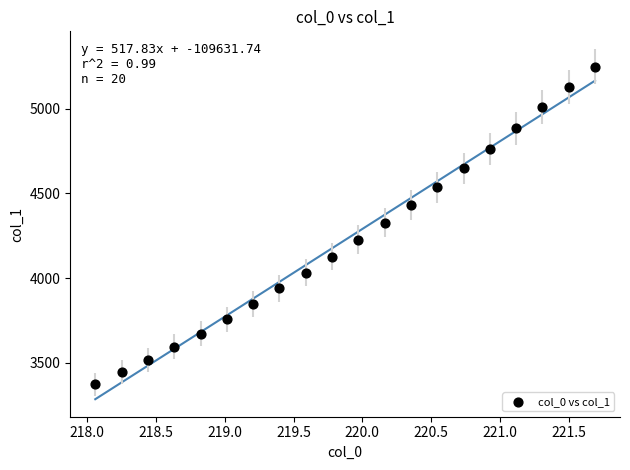

What is the range of X values (max minus min)?

3.6